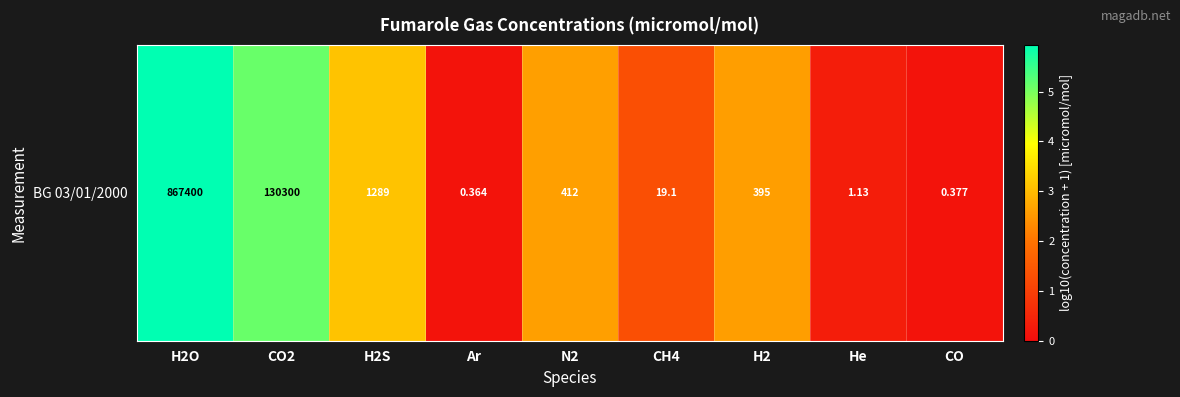

What is the average value?

2.4